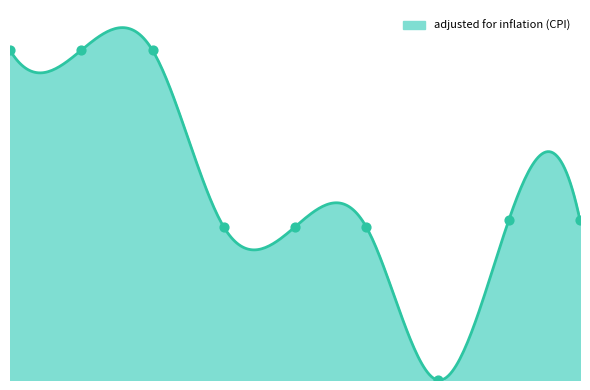

What is the ratio of the value at FY23 SWM to the value at FY22 GAA?

1.0